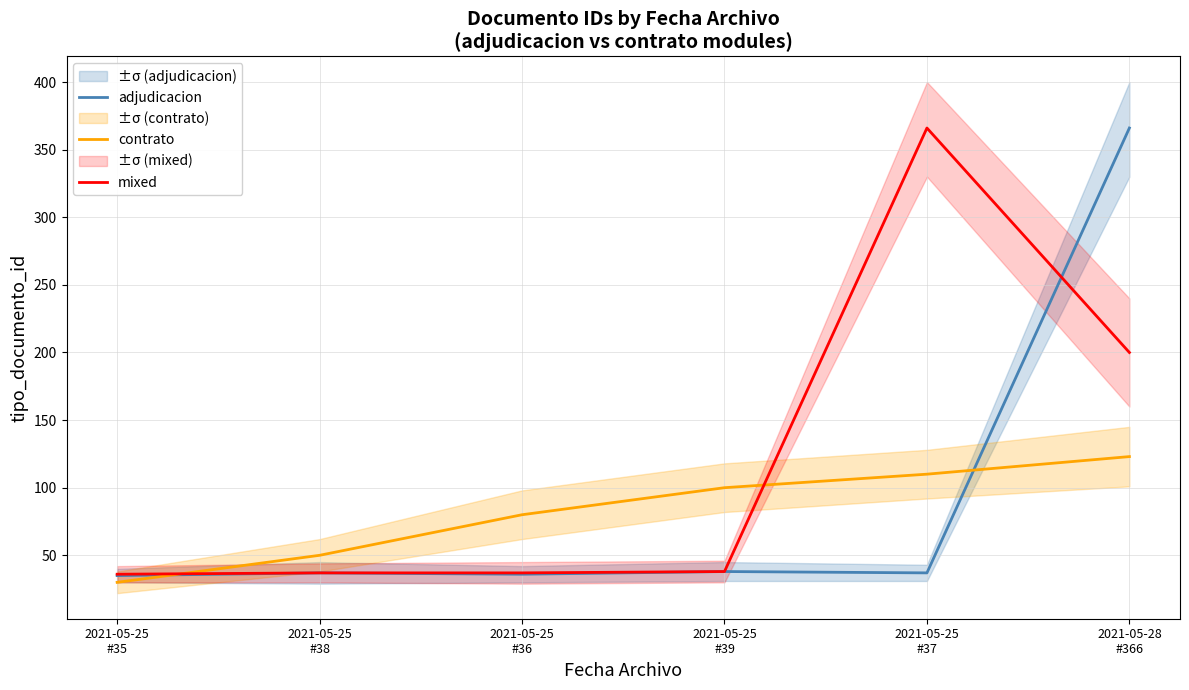

List the series in order of their peak value, lowest first.

contrato, adjudicacion, mixed